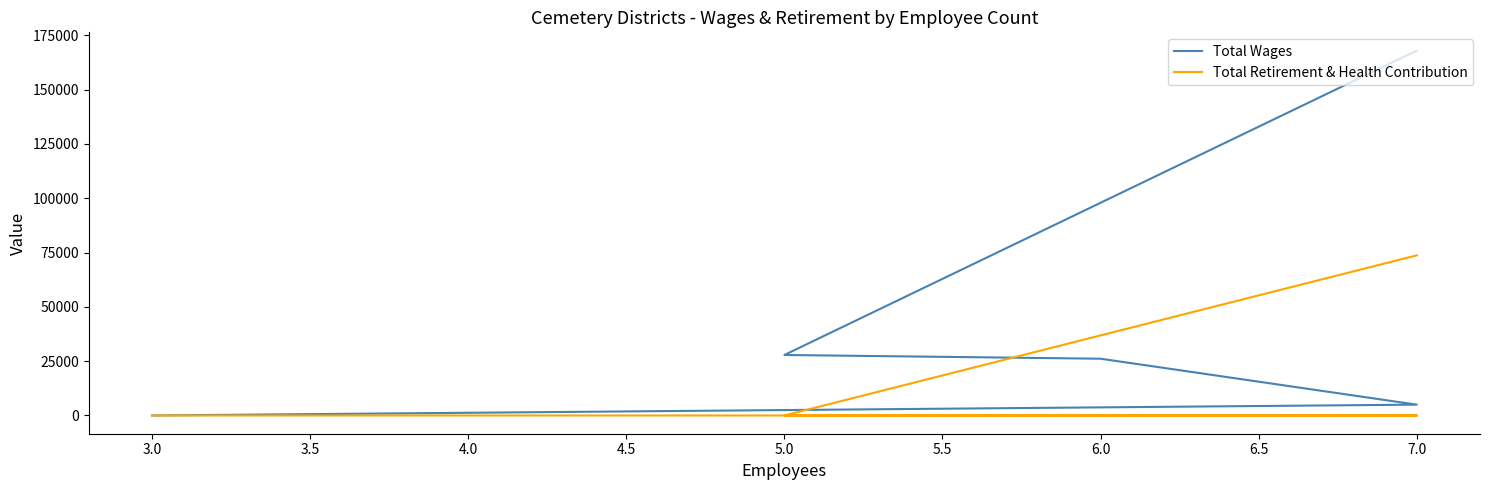

Rank the series by their average value, from highest to lowest.

Total Wages, Total Retirement & Health Contribution